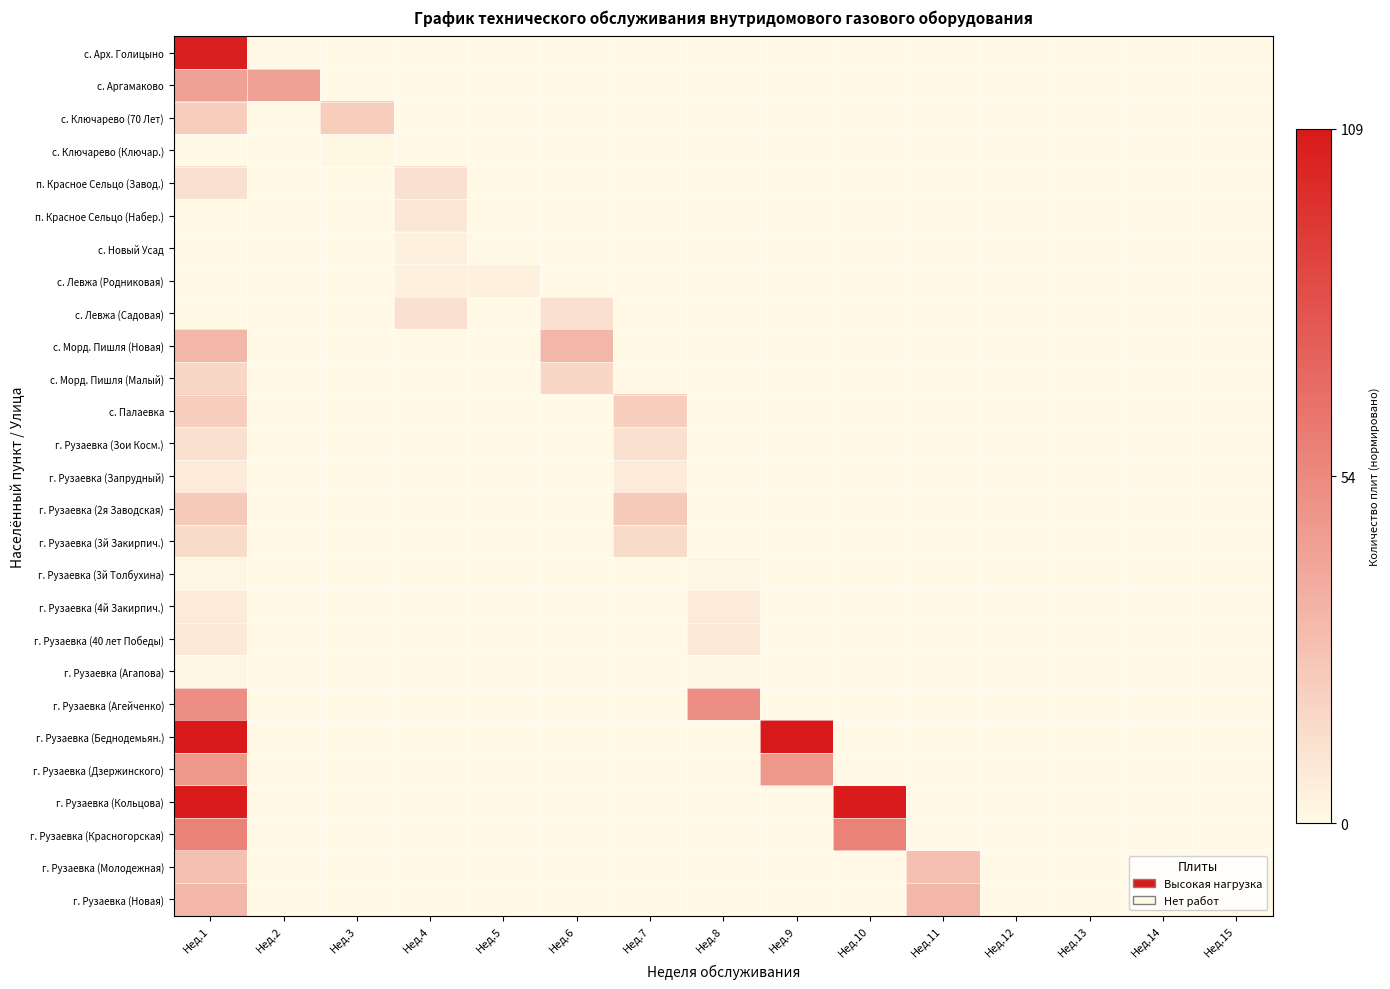

Rank the series by their maximum value, from lowest to highest.

с. Ключарево (Ключар.), г. Рузаевка (3й Толбухина), г. Рузаевка (Агапова), с. Новый Усад, с. Левжа (Родниковая), г. Рузаевка (Запрудный), г. Рузаевка (4й Закирпич.), г. Рузаевка (40 лет Победы), п. Красное Сельцо (Набер.), п. Красное Сельцо (Завод.), с. Левжа (Садовая), г. Рузаевка (Зои Косм.), г. Рузаевка (3й Закирпич.), с. Морд. Пишля (Малый), с. Палаевка, с. Ключарево (70 Лет), г. Рузаевка (2я Заводская), г. Рузаевка (Молодежная), с. Морд. Пишля (Новая), г. Рузаевка (Новая), с. Аргамаково, г. Рузаевка (Дзержинского), г. Рузаевка (Агейченко), г. Рузаевка (Красногорская), с. Арх. Голицыно, г. Рузаевка (Кольцова), г. Рузаевка (Беднодемьян.)